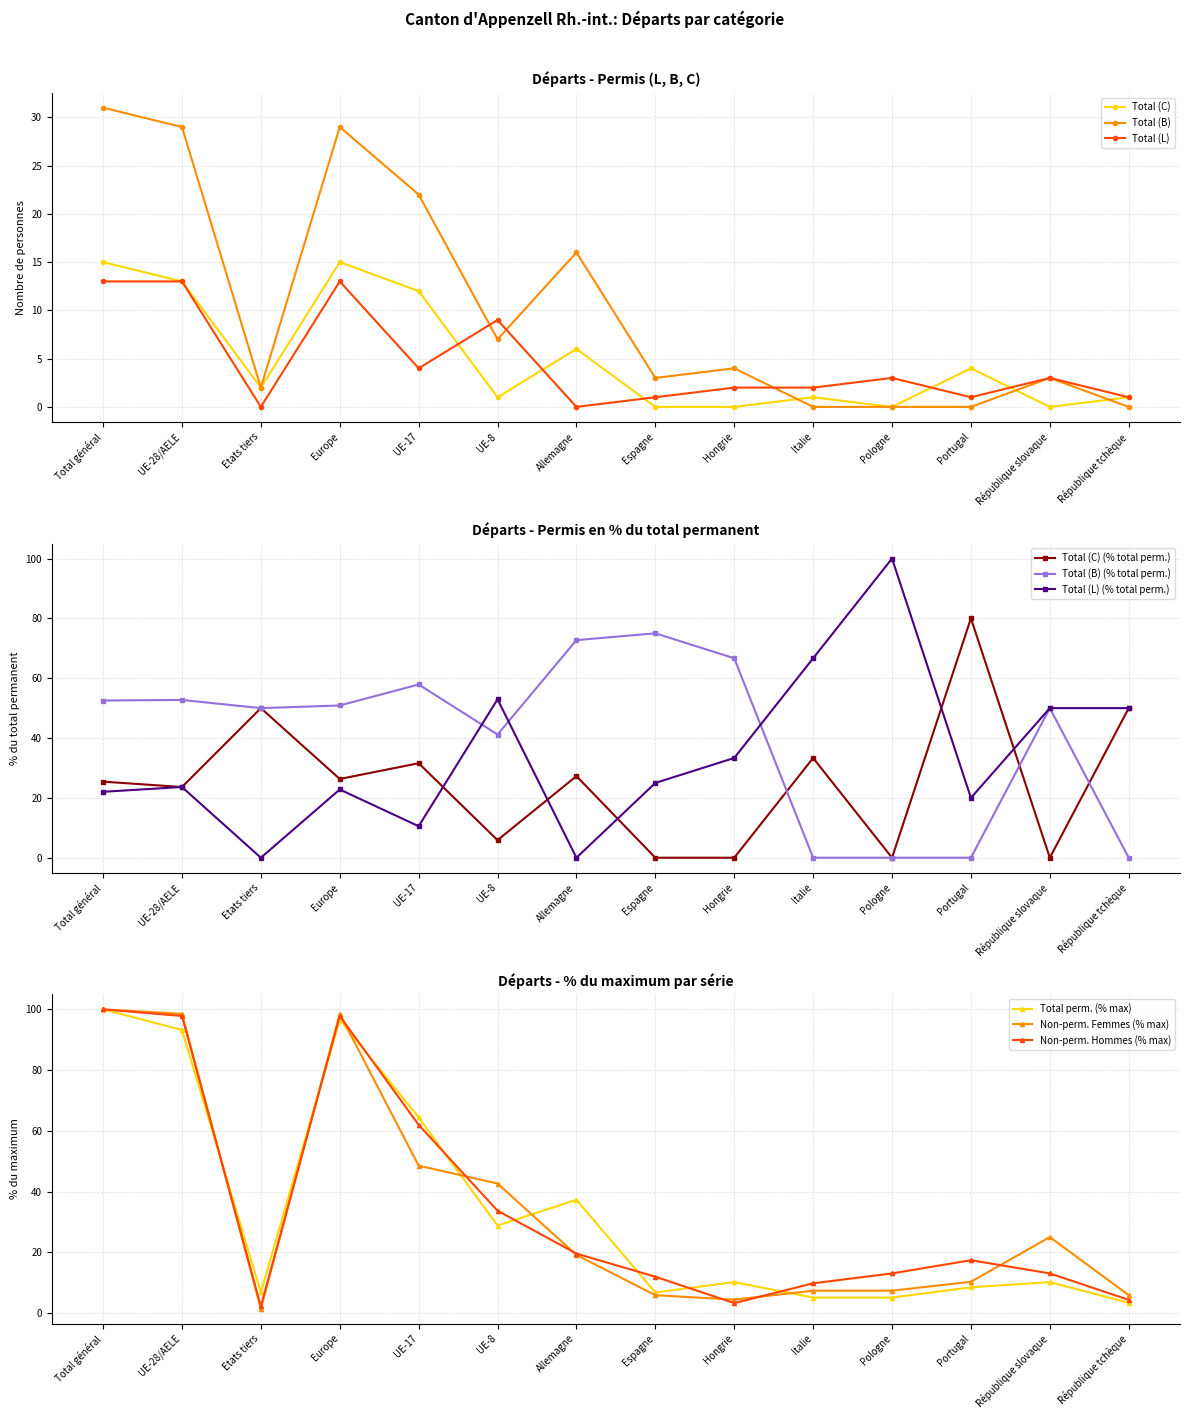

Which series changed the most between Italie and République tchèque?

Non-perm. Hommes